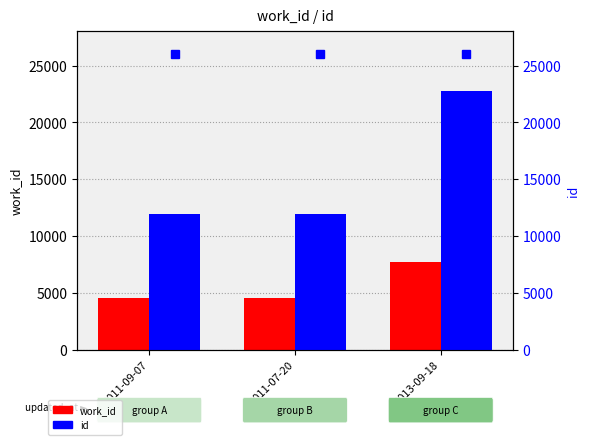

Rank the series at 2011-09-07 from highest to lowest value.

id, work_id